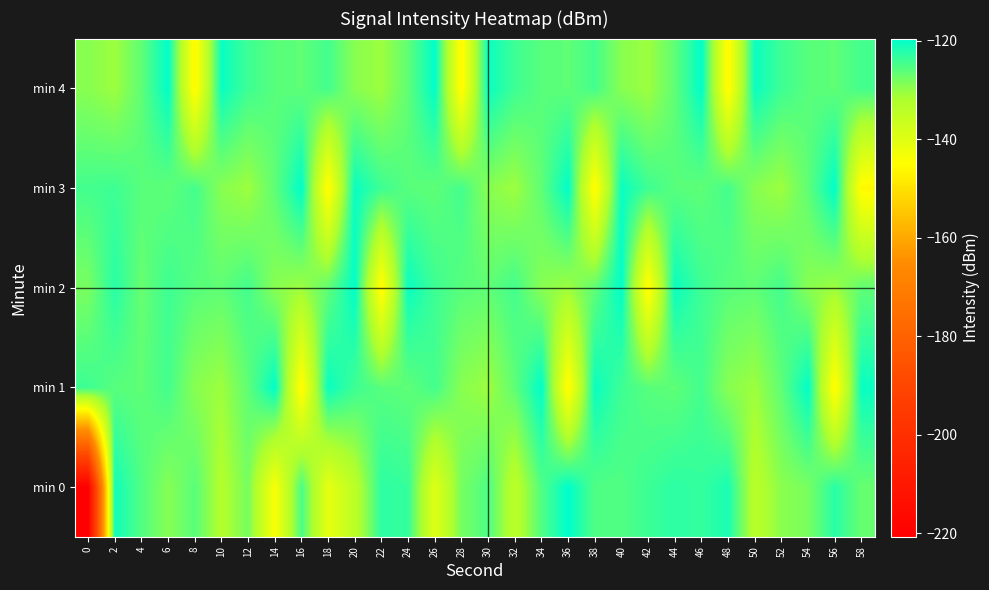

Which category has the highest value across all series?

36